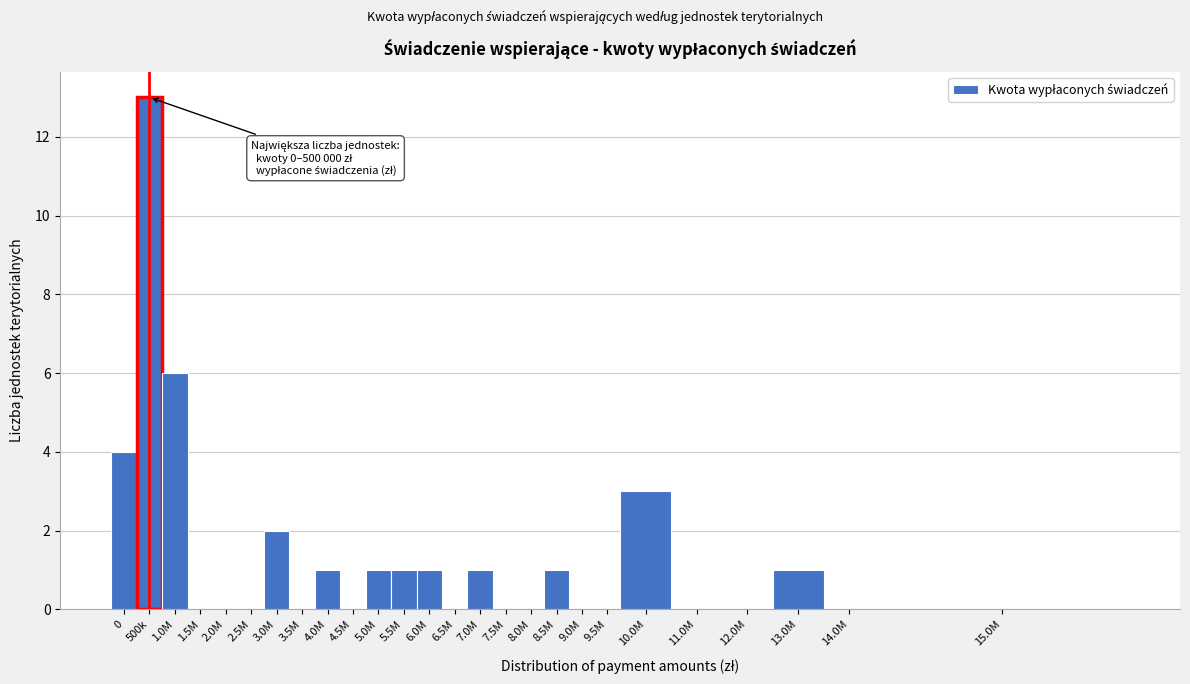

Reading left to right, what are all the values shown in this chart?

0=4	500k=13	1.0M=6	1.5M=0	2.0M=0	2.5M=0	3.0M=2	3.5M=0	4.0M=1	4.5M=0	5.0M=1	5.5M=1	6.0M=1	6.5M=0	7.0M=1	7.5M=0	8.0M=0	8.5M=1	9.0M=0	9.5M=0	10.0M=3	11.0M=0	12.0M=0	13.0M=1	14.0M=0	15.0M=0